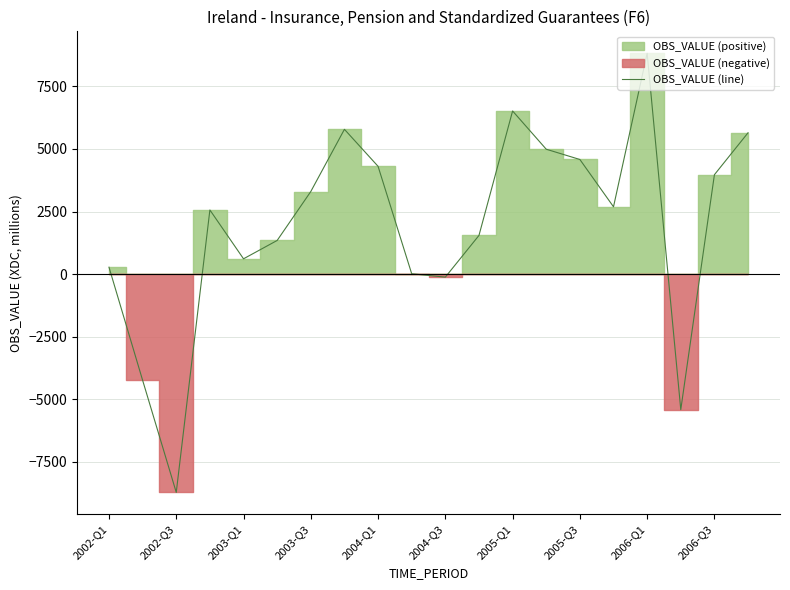

The value of OBS_VALUE (line) at 2004-Q1 is 7336. True or false?

False